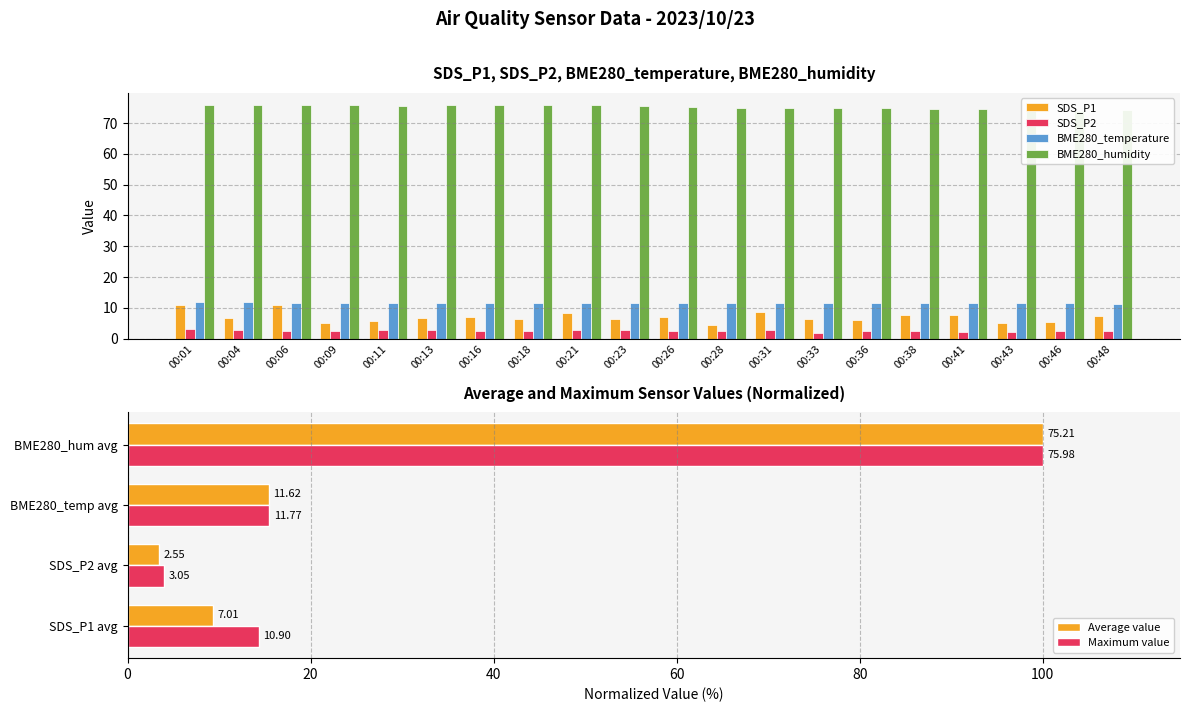

Reading left to right, extract all data points from this chart.

SDS_P1: 00:01=10.9	00:04=6.6	00:06=10.9	00:09=5.0	00:11=5.7	00:13=6.7	00:16=7.0	00:18=6.4	00:21=8.4	00:23=6.5	00:26=6.9	00:28=4.4	00:31=8.6	00:33=6.3	00:36=6.2	00:38=7.6	00:41=7.8	00:43=5.2	00:46=5.6	00:48=7.4
SDS_P2: 00:01=3.0	00:04=2.8	00:06=2.5	00:09=2.5	00:11=2.7	00:13=3.0	00:16=2.5	00:18=2.4	00:21=3.0	00:23=2.7	00:26=2.6	00:28=2.4	00:31=2.8	00:33=2.0	00:36=2.4	00:38=2.5	00:41=2.1	00:43=2.3	00:46=2.5	00:48=2.4
BME280_temperature: 00:01=11.8	00:04=11.8	00:06=11.7	00:09=11.7	00:11=11.7	00:13=11.7	00:16=11.7	00:18=11.7	00:21=11.7	00:23=11.7	00:26=11.6	00:28=11.6	00:31=11.6	00:33=11.6	00:36=11.5	00:38=11.5	00:41=11.5	00:43=11.5	00:46=11.5	00:48=11.4
BME280_humidity: 00:01=75.8	00:04=75.7	00:06=76.0	00:09=75.7	00:11=75.6	00:13=75.9	00:16=75.8	00:18=75.7	00:21=75.8	00:23=75.6	00:26=75.2	00:28=74.9	00:31=74.8	00:33=74.7	00:36=74.8	00:38=74.5	00:41=74.7	00:43=74.5	00:46=74.1	00:48=74.4